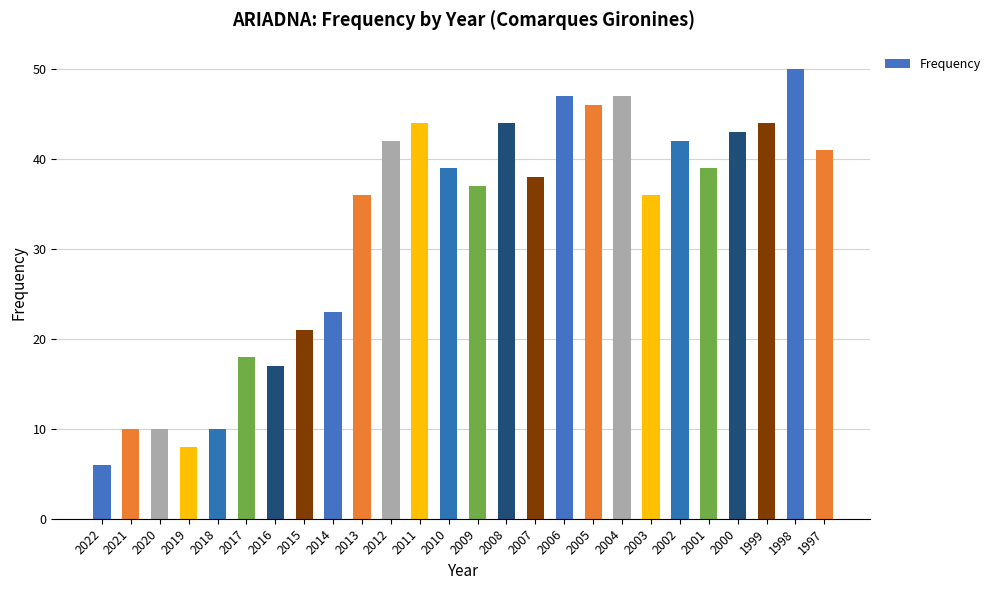

What value does the data have at 2014?

23